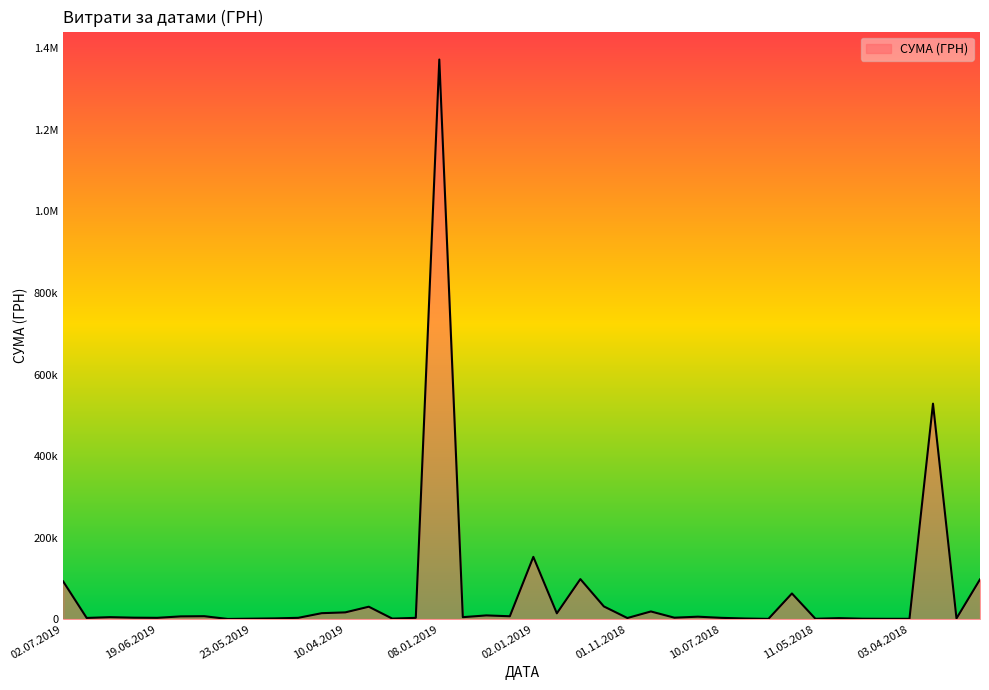

What is the label of the 3rd point from the left?

19.06.2019